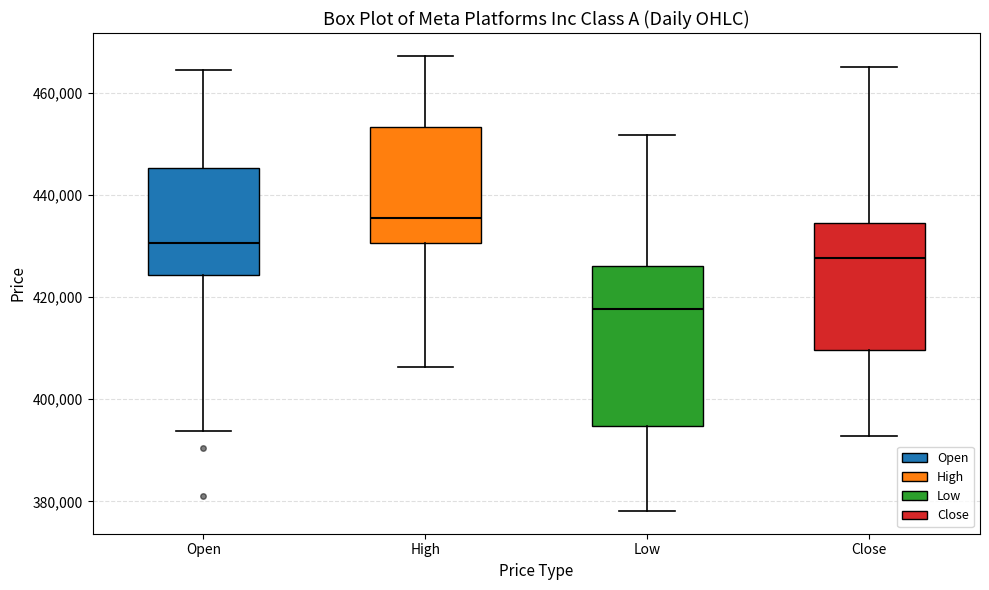

Reading left to right, read every box against the y-axis: the position of its median line, the range the box covers, and the ends of its whiskers. The values are not printed on the chart, so give them approximately, as read against the axis.

Open: median 430000, box 424000 to 446000, whiskers 394000 to 464000
High: median 436000, box 430000 to 454000, whiskers 406000 to 468000
Low: median 418000, box 394000 to 426000, whiskers 378000 to 452000
Close: median 428000, box 410000 to 434000, whiskers 392000 to 466000